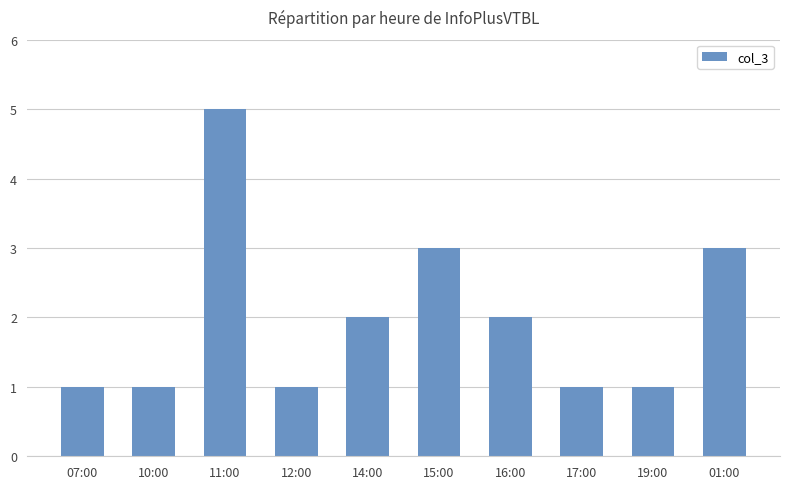

What is the greatest value displayed?

5